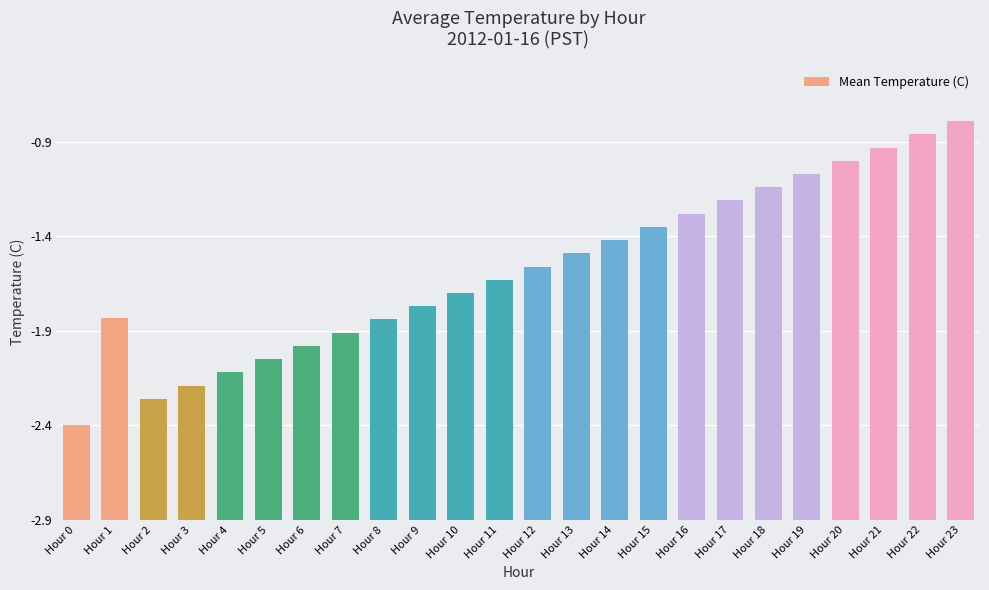

Does the chart contain any negative values?

No